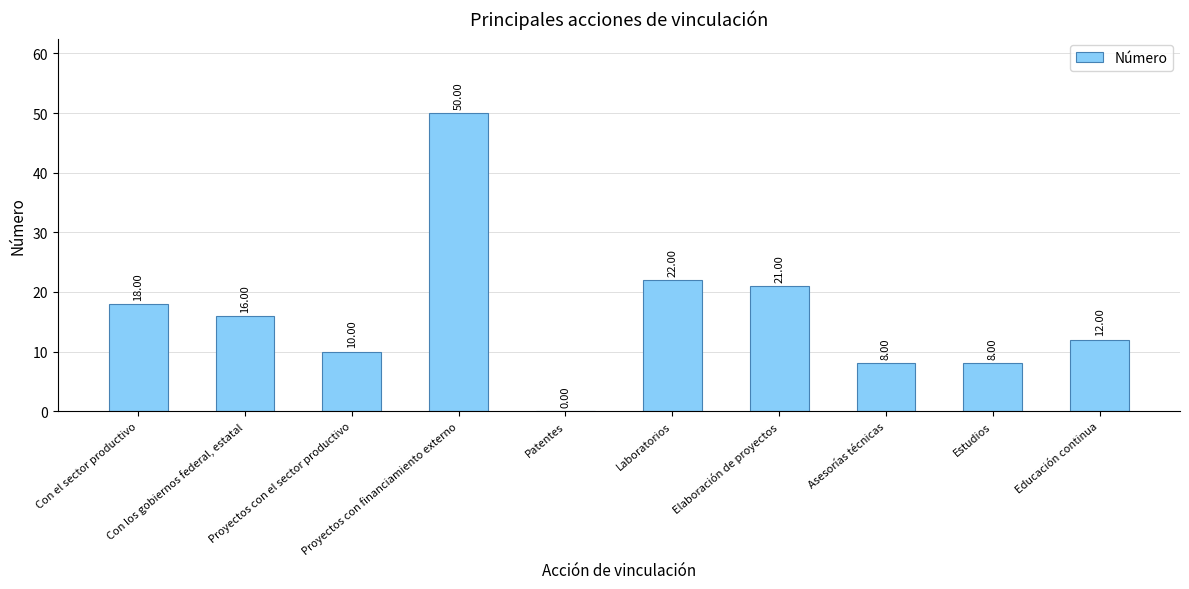

Reading left to right, extract all data points from this chart.

Con el sector productivo=18	Con los gobiernos federal, estatal=16	Proyectos con el sector productivo=10	Proyectos con financiamiento externo=50	Patentes=0	Laboratorios=22	Elaboración de proyectos=21	Asesorías técnicas=8	Estudios=8	Educación continua=12